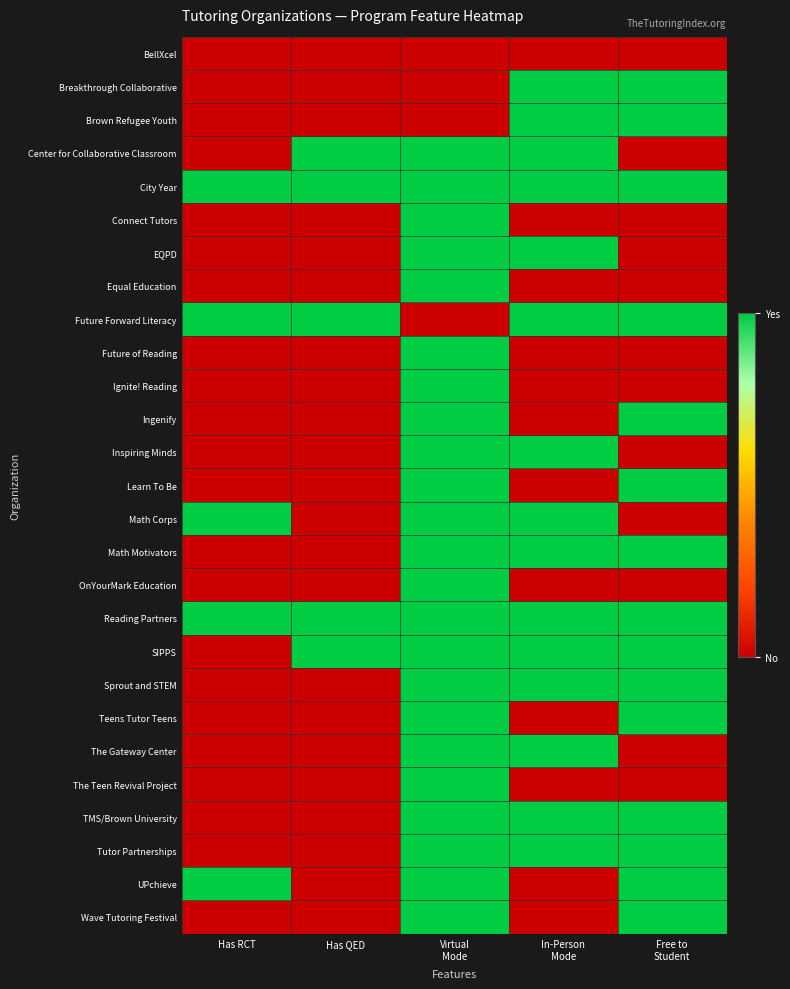

Reading left to right, what are all the values shown in this chart?

BellXcel: Has RCT=0	Has QED=0	Virtual
Mode=0	In-Person
Mode=0	Free to
Student=0
Breakthrough Collaborative: Has RCT=0	Has QED=0	Virtual
Mode=0	In-Person
Mode=1	Free to
Student=1
Brown Refugee Youth: Has RCT=0	Has QED=0	Virtual
Mode=0	In-Person
Mode=1	Free to
Student=1
Center for Collaborative Classroom: Has RCT=0	Has QED=1	Virtual
Mode=1	In-Person
Mode=1	Free to
Student=0
City Year: Has RCT=1	Has QED=1	Virtual
Mode=1	In-Person
Mode=1	Free to
Student=1
Connect Tutors: Has RCT=0	Has QED=0	Virtual
Mode=1	In-Person
Mode=0	Free to
Student=0
EQPD: Has RCT=0	Has QED=0	Virtual
Mode=1	In-Person
Mode=1	Free to
Student=0
Equal Education: Has RCT=0	Has QED=0	Virtual
Mode=1	In-Person
Mode=0	Free to
Student=0
Future Forward Literacy: Has RCT=1	Has QED=1	Virtual
Mode=0	In-Person
Mode=1	Free to
Student=1
Future of Reading: Has RCT=0	Has QED=0	Virtual
Mode=1	In-Person
Mode=0	Free to
Student=0
Ignite! Reading: Has RCT=0	Has QED=0	Virtual
Mode=1	In-Person
Mode=0	Free to
Student=0
Ingenify: Has RCT=0	Has QED=0	Virtual
Mode=1	In-Person
Mode=0	Free to
Student=1
Inspiring Minds: Has RCT=0	Has QED=0	Virtual
Mode=1	In-Person
Mode=1	Free to
Student=0
Learn To Be: Has RCT=0	Has QED=0	Virtual
Mode=1	In-Person
Mode=0	Free to
Student=1
Math Corps: Has RCT=1	Has QED=0	Virtual
Mode=1	In-Person
Mode=1	Free to
Student=0
Math Motivators: Has RCT=0	Has QED=0	Virtual
Mode=1	In-Person
Mode=1	Free to
Student=1
OnYourMark Education: Has RCT=0	Has QED=0	Virtual
Mode=1	In-Person
Mode=0	Free to
Student=0
Reading Partners: Has RCT=1	Has QED=1	Virtual
Mode=1	In-Person
Mode=1	Free to
Student=1
SIPPS: Has RCT=0	Has QED=1	Virtual
Mode=1	In-Person
Mode=1	Free to
Student=1
Sprout and STEM: Has RCT=0	Has QED=0	Virtual
Mode=1	In-Person
Mode=1	Free to
Student=1
Teens Tutor Teens: Has RCT=0	Has QED=0	Virtual
Mode=1	In-Person
Mode=0	Free to
Student=1
The Gateway Center: Has RCT=0	Has QED=0	Virtual
Mode=1	In-Person
Mode=1	Free to
Student=0
The Teen Revival Project: Has RCT=0	Has QED=0	Virtual
Mode=1	In-Person
Mode=0	Free to
Student=0
TMS/Brown University: Has RCT=0	Has QED=0	Virtual
Mode=1	In-Person
Mode=1	Free to
Student=1
Tutor Partnerships: Has RCT=0	Has QED=0	Virtual
Mode=1	In-Person
Mode=1	Free to
Student=1
UPchieve: Has RCT=1	Has QED=0	Virtual
Mode=1	In-Person
Mode=0	Free to
Student=1
Wave Tutoring Festival: Has RCT=0	Has QED=0	Virtual
Mode=1	In-Person
Mode=0	Free to
Student=1